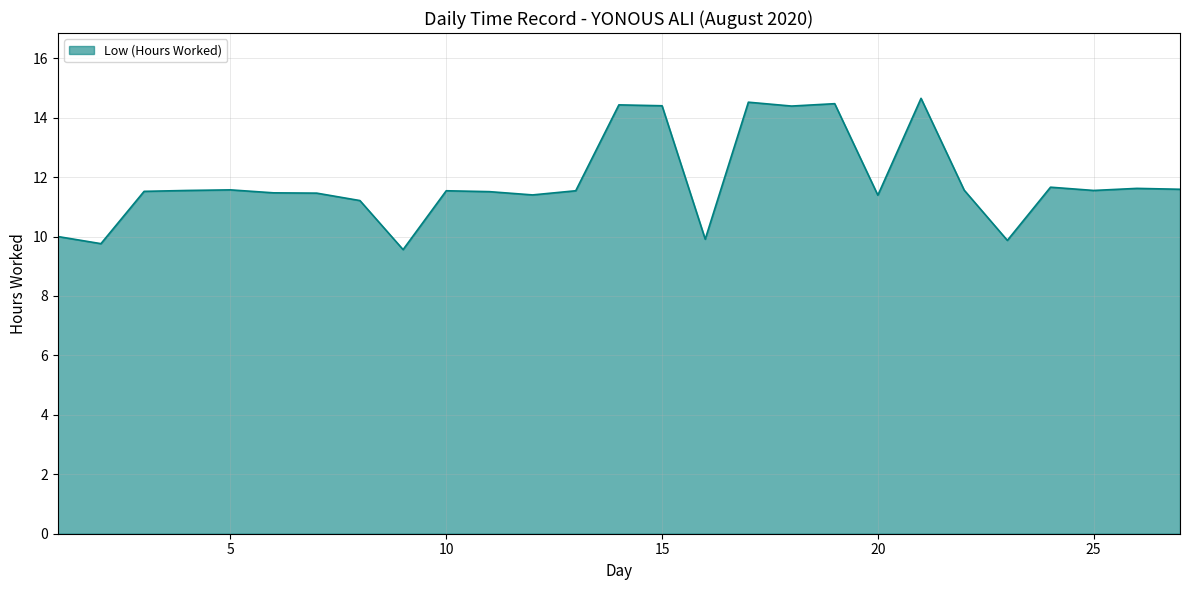

What is the difference between the maximum and minimum values?

5.1